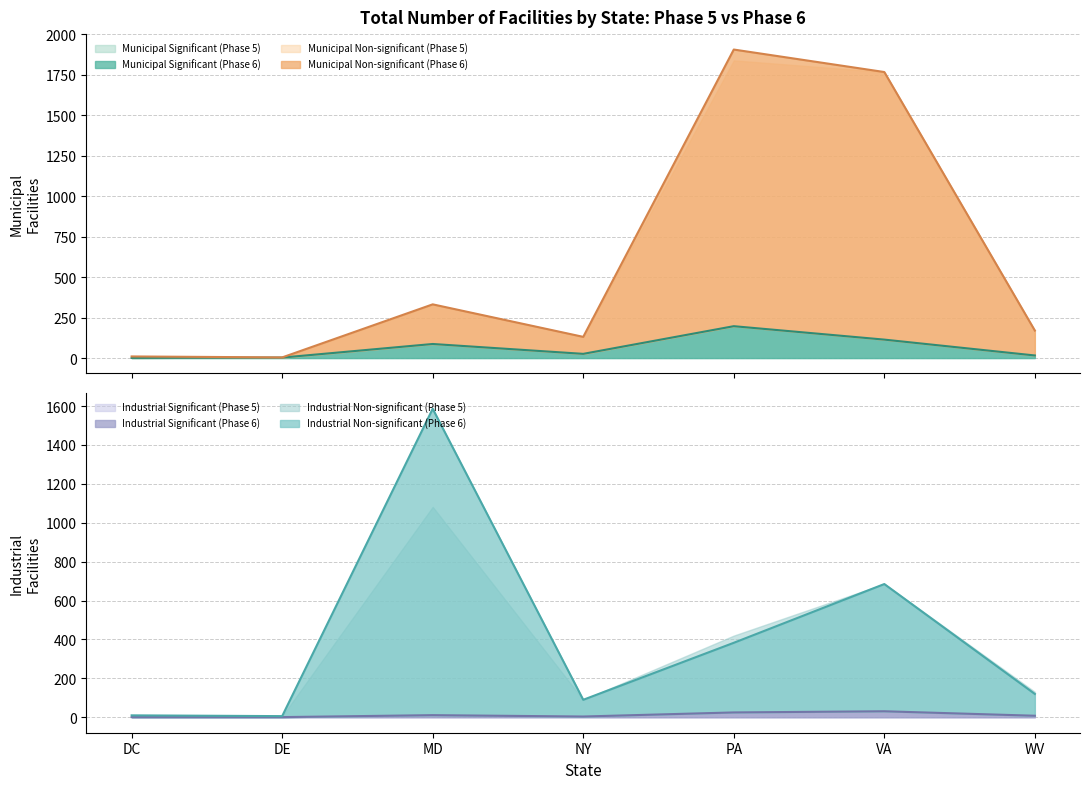

How many categories are shown in the chart?

7